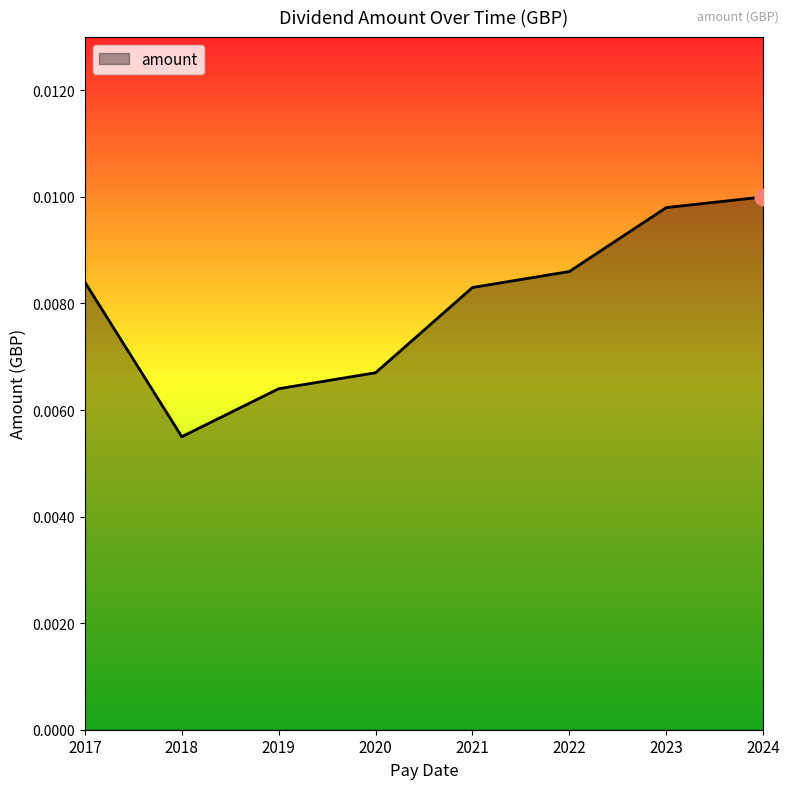

At which category does the chart reach its minimum across all series?

2018